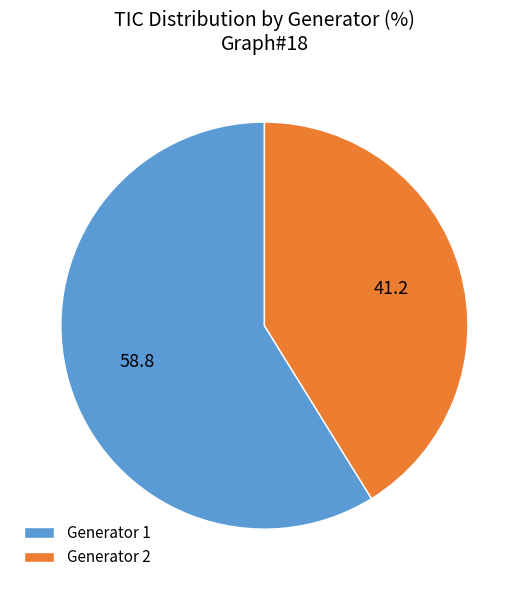

Is it true that Generator 1 is 59% of the pie?

True